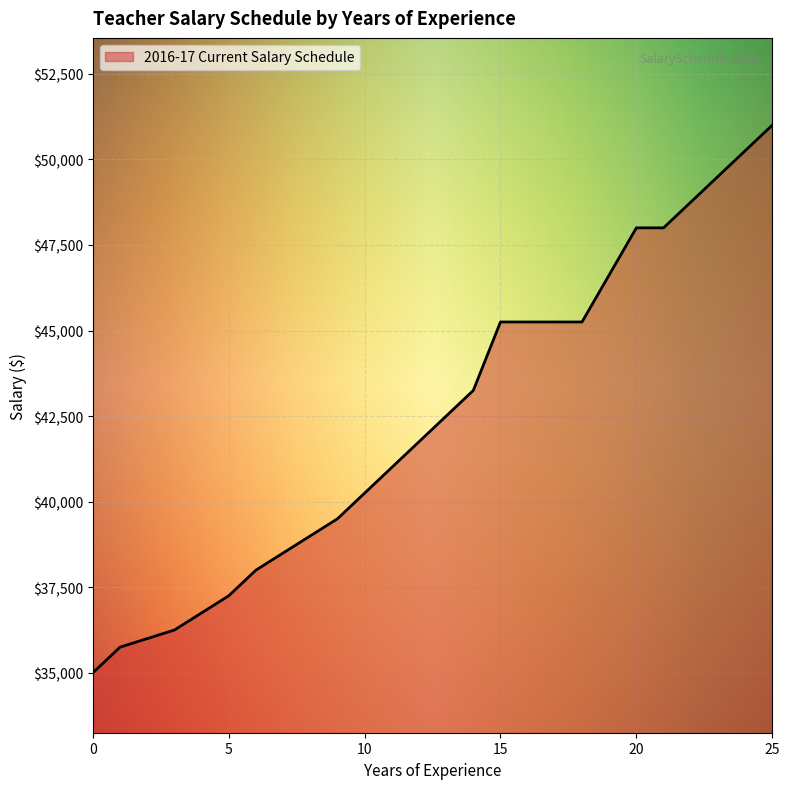

What is the minimum value shown in the chart?

35000